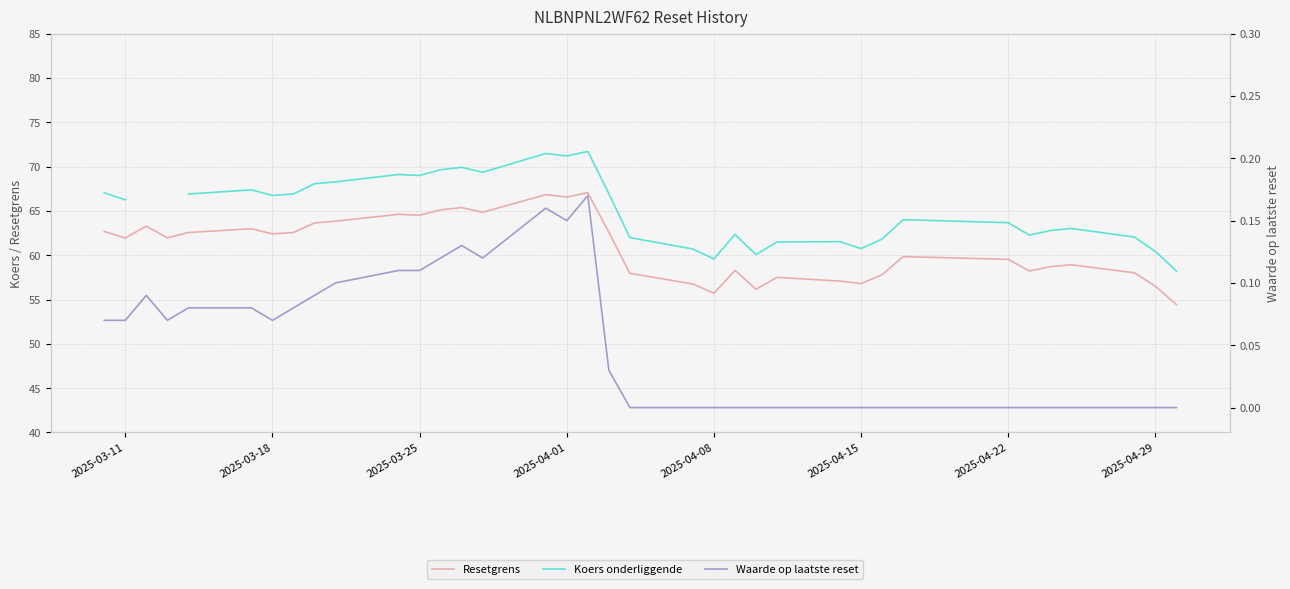

At how many categories does at least one series exceed 70?

3